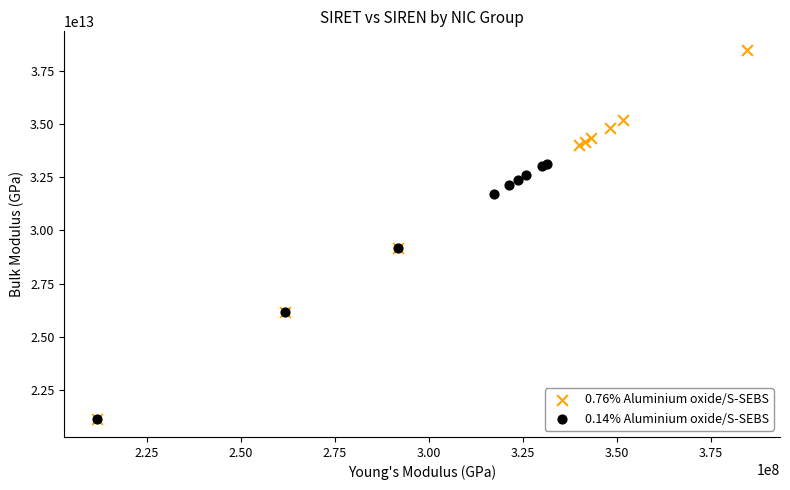

Which series reaches the maximum Y coordinate?

0.76% Aluminium oxide/S-SEBS